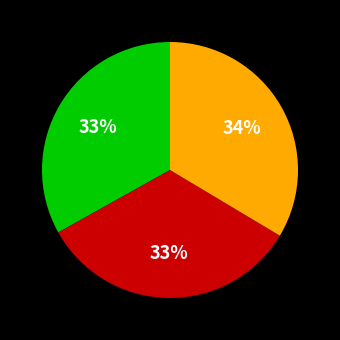

How many segments does this pie chart have?

3